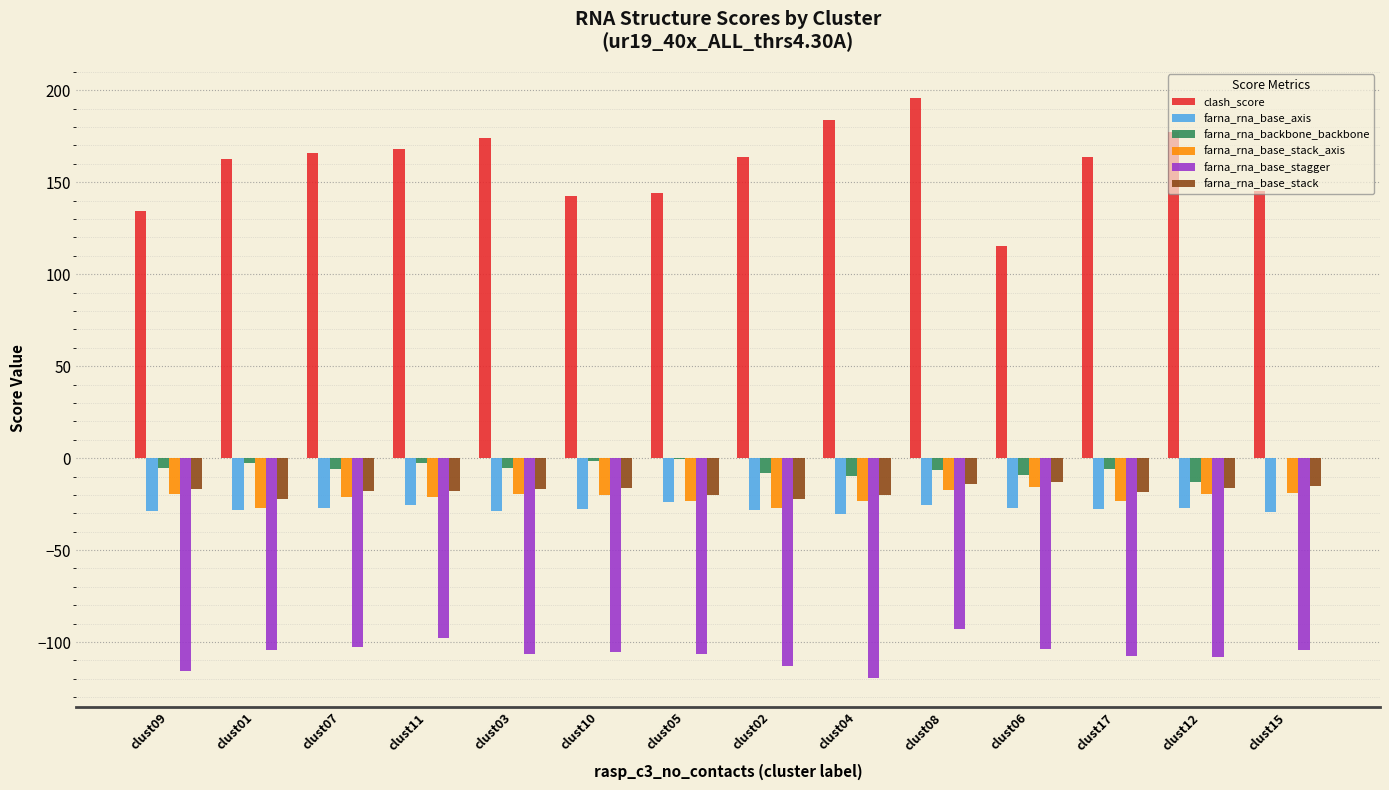

The value of farna_rna_base_stagger at clust05 is -180.4. True or false?

False